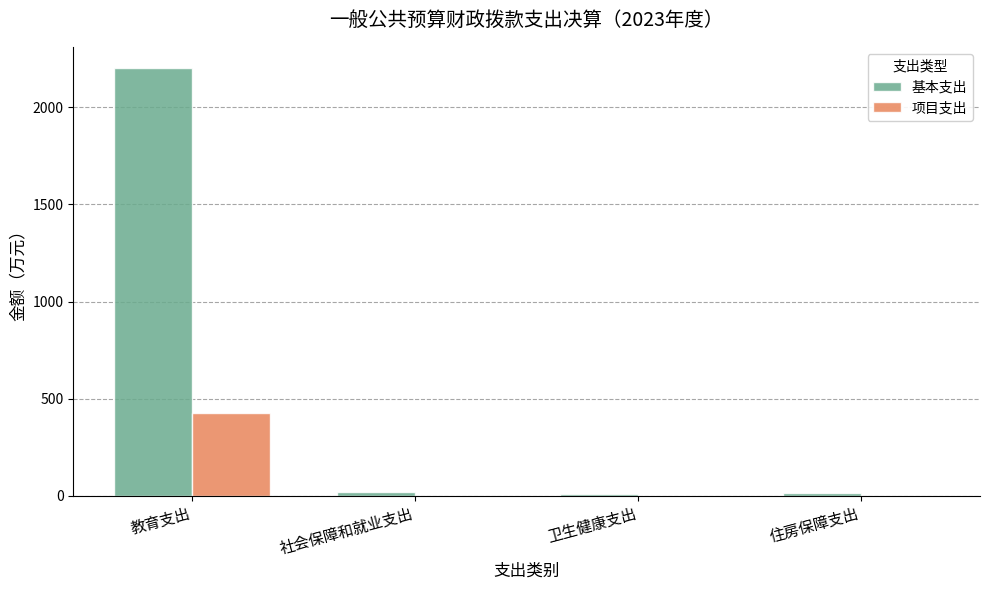

Which series has the largest range (max minus min)?

基本支出